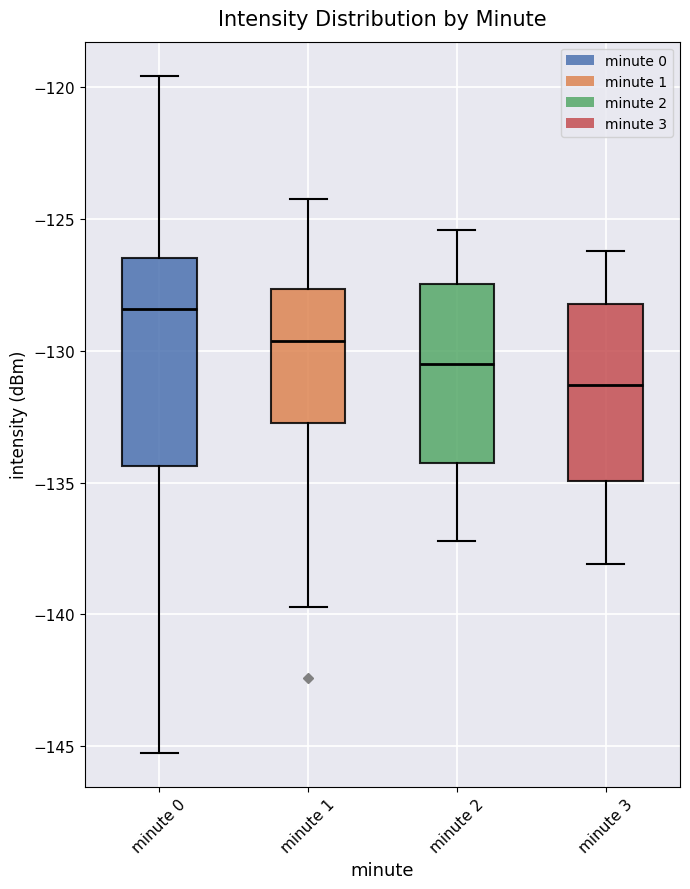

Reading left to right, transcribe this box plot: for each box, give where its median line is, the range the box spans, and where its two whiskers end, as read against the y-axis. The values are not printed on the chart, so give them approximately, as read against the axis.

minute 0: median -128.5, box -134.5 to -126.5, whiskers -145.5 to -119.5
minute 1: median -129.5, box -132.5 to -127.5, whiskers -139.5 to -124.0
minute 2: median -130.5, box -134.0 to -127.5, whiskers -137.0 to -125.5
minute 3: median -131.5, box -135.0 to -128.0, whiskers -138.0 to -126.0